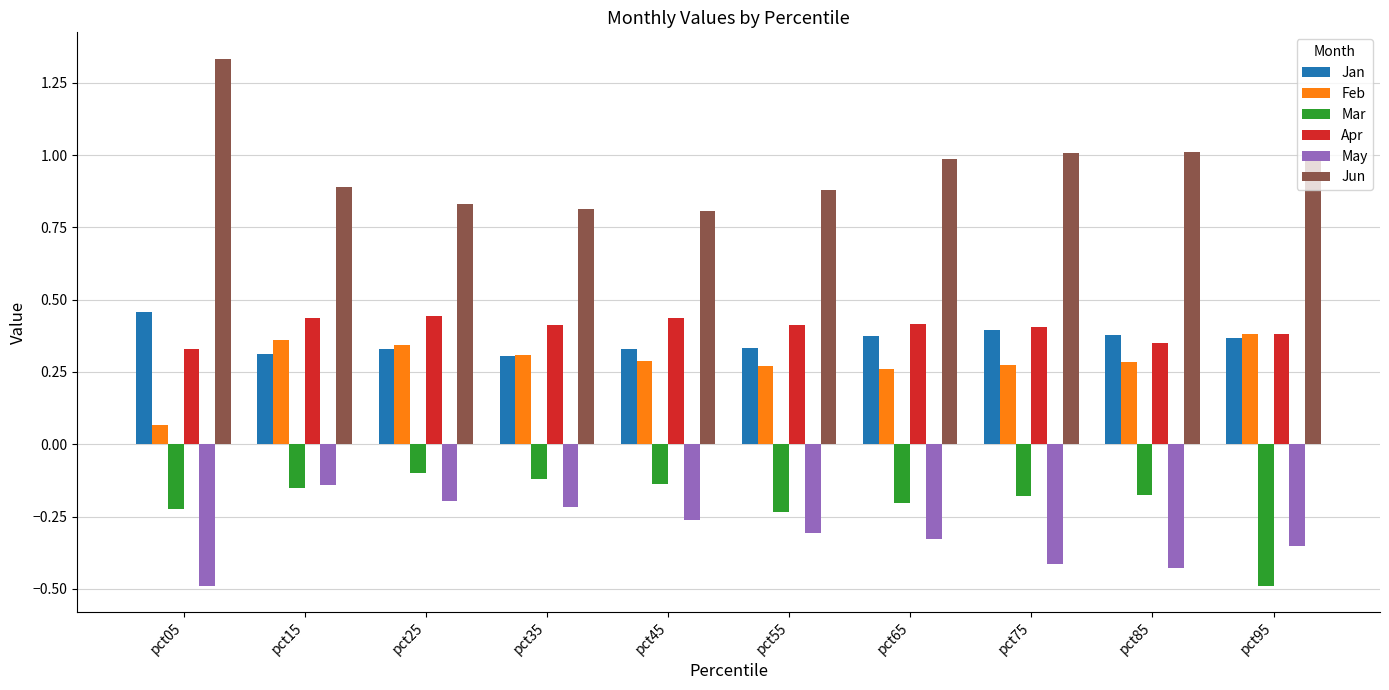

What is the spread (max minus min) of values at pct35?

1.0